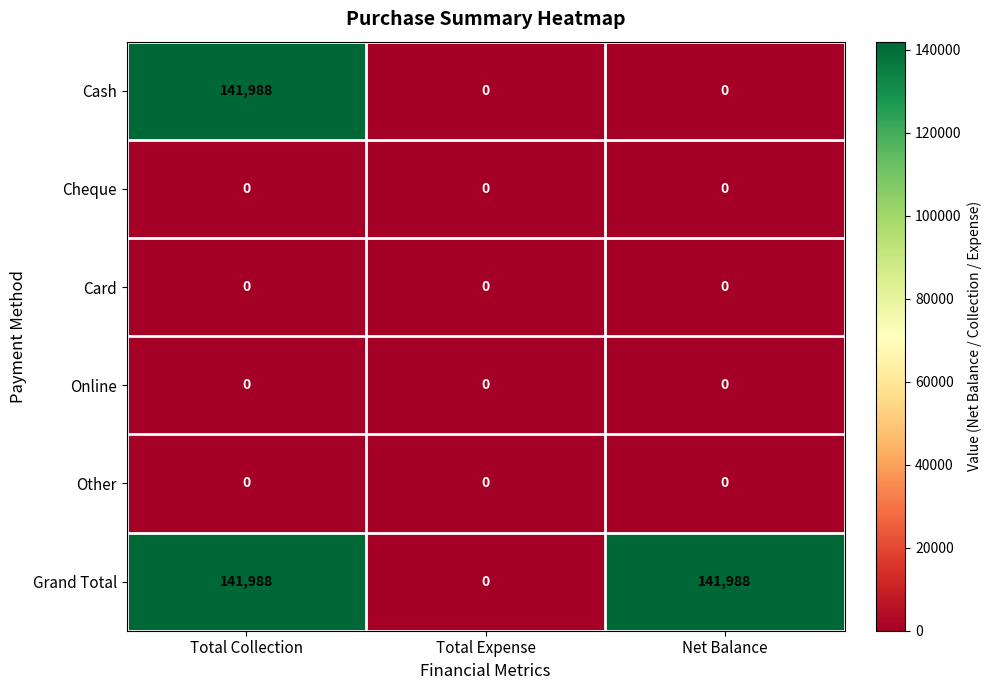

What is the difference between the Cash values at Total Expense and Total Collection?

141988